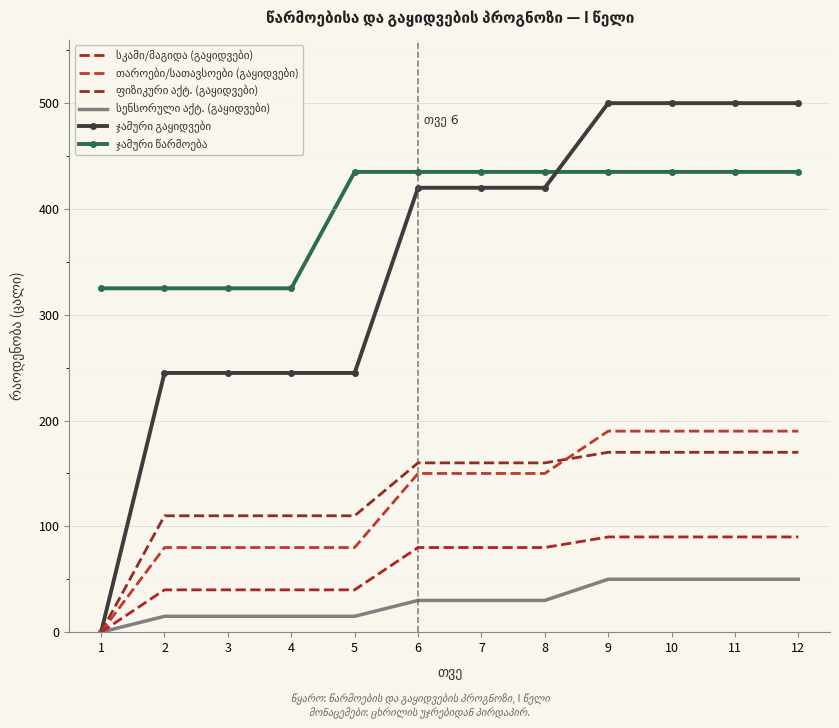

What are all the series names shown in the legend?

სკამი/მაგიდა (გაყიდვები), თაროები/სათავსოები (გაყიდვები), ფიზიკური აქტ. (გაყიდვები), სენსორული აქტ. (გაყიდვები), ჯამური გაყიდვები, ჯამური წარმოება